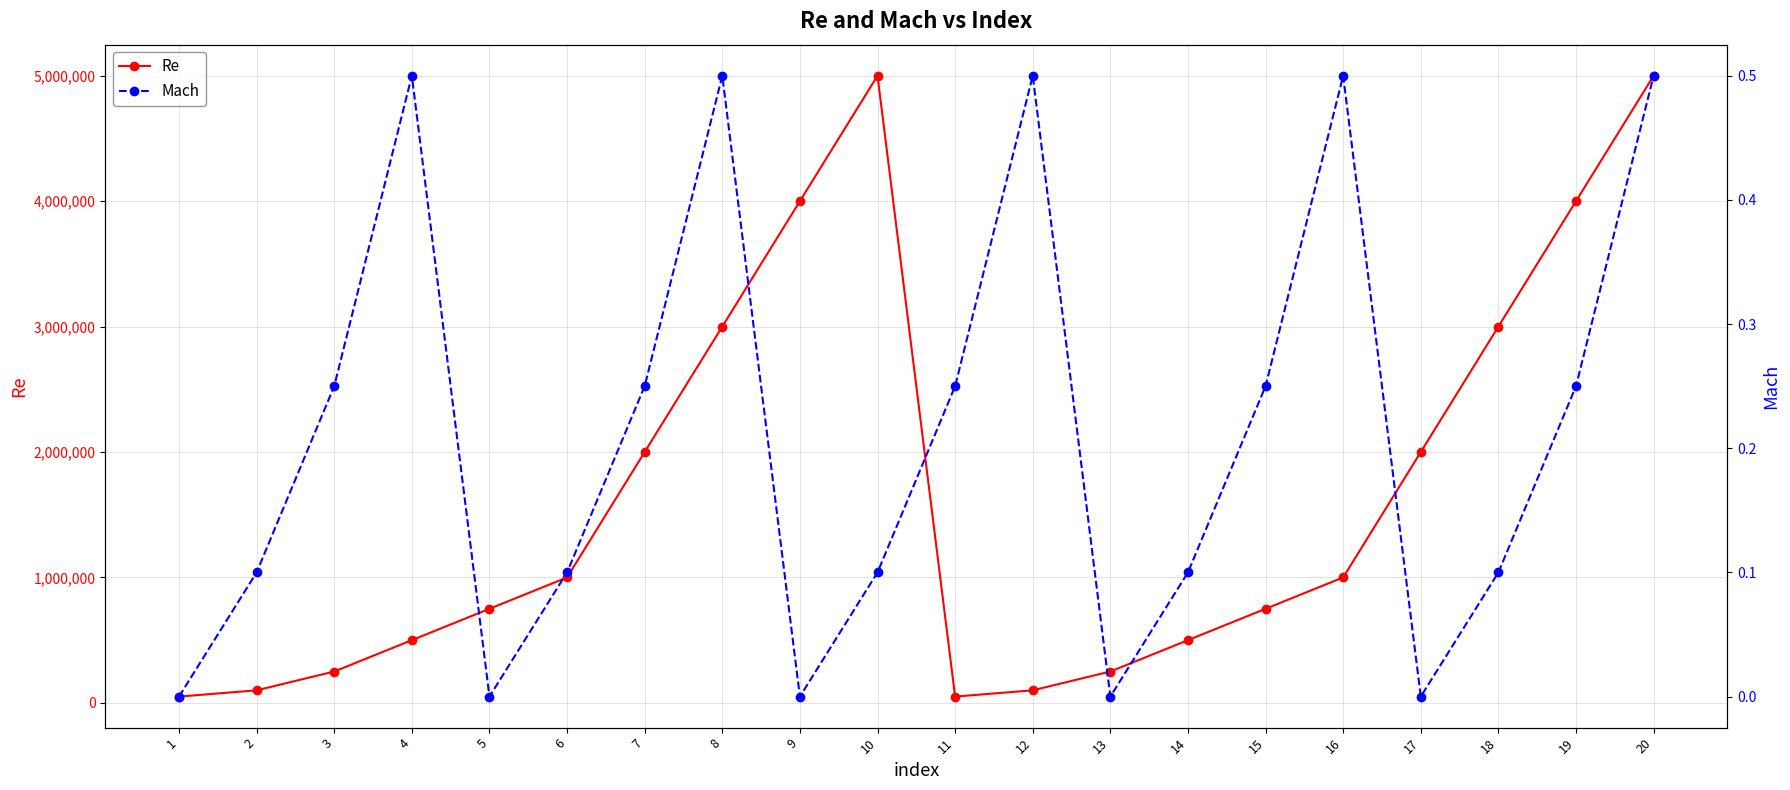

True or false: Mach has more than 1 points higher than both neighbors.

True